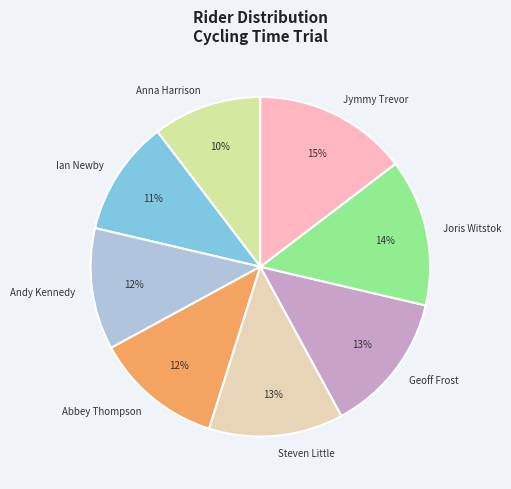

How many segments does this pie chart have?

8